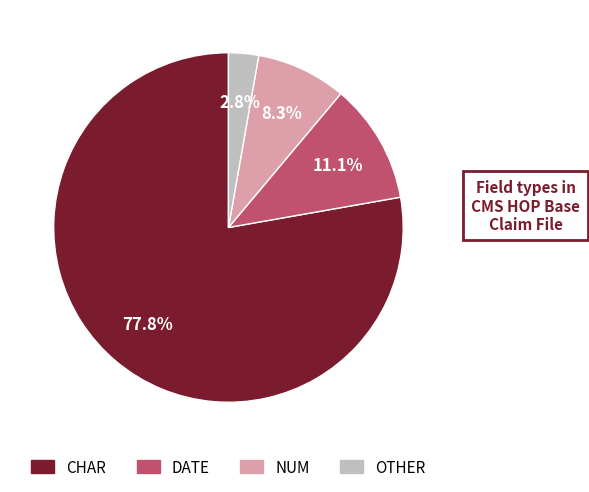

Is there a majority slice in this chart?

Yes